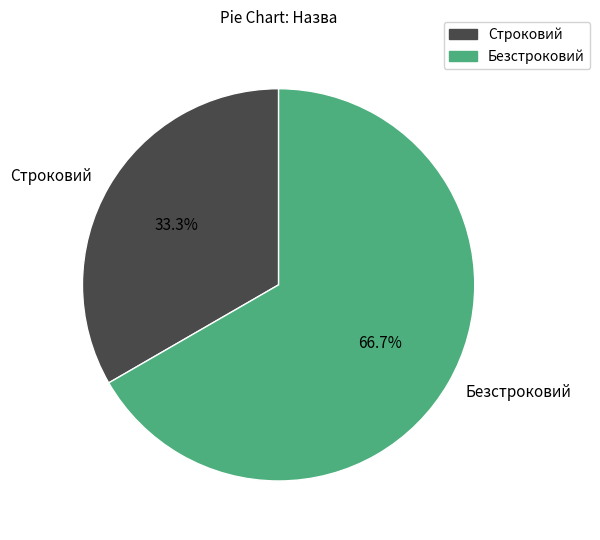

Do Безстроковий and Строковий together represent more than half of the pie?

Yes